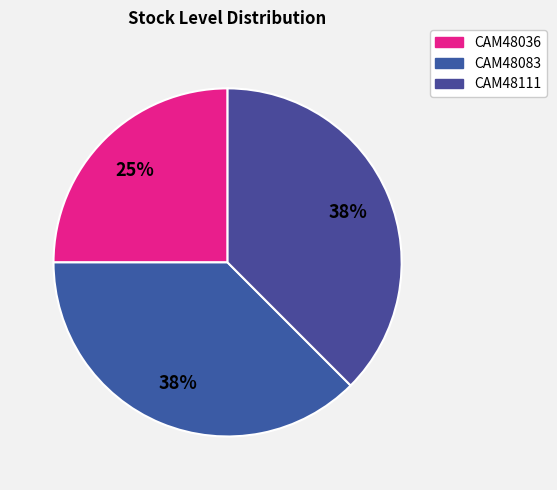

Does CAM48036 represent more than half of the total?

No